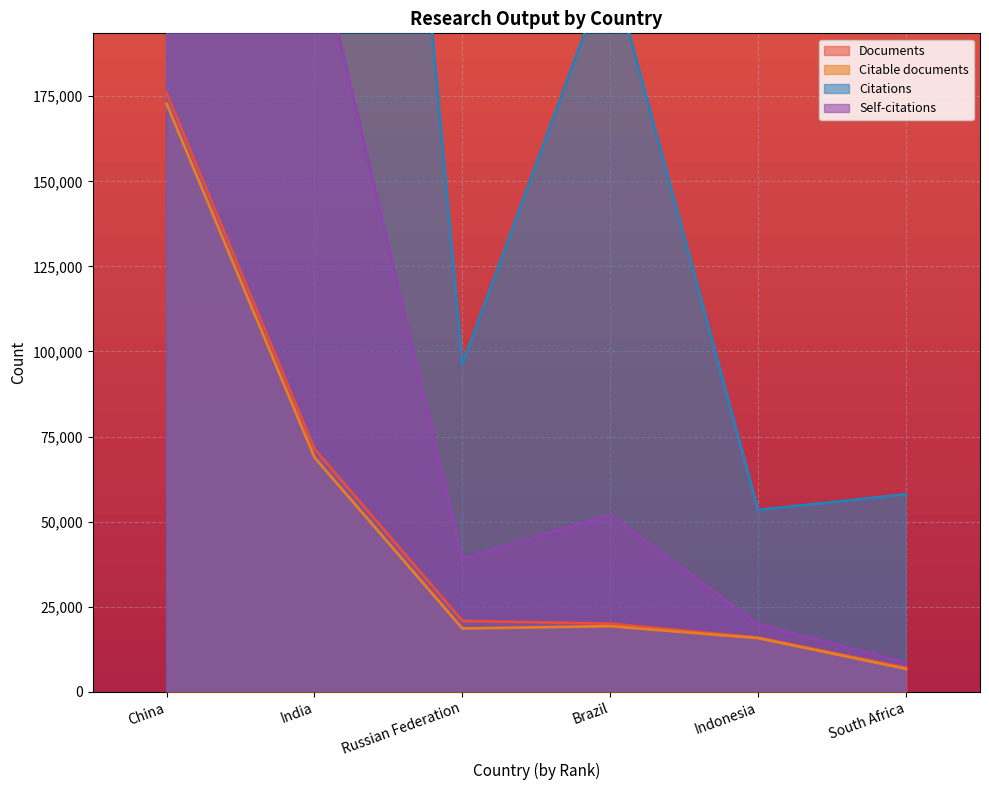

What is the minimum value shown in the chart?

6741